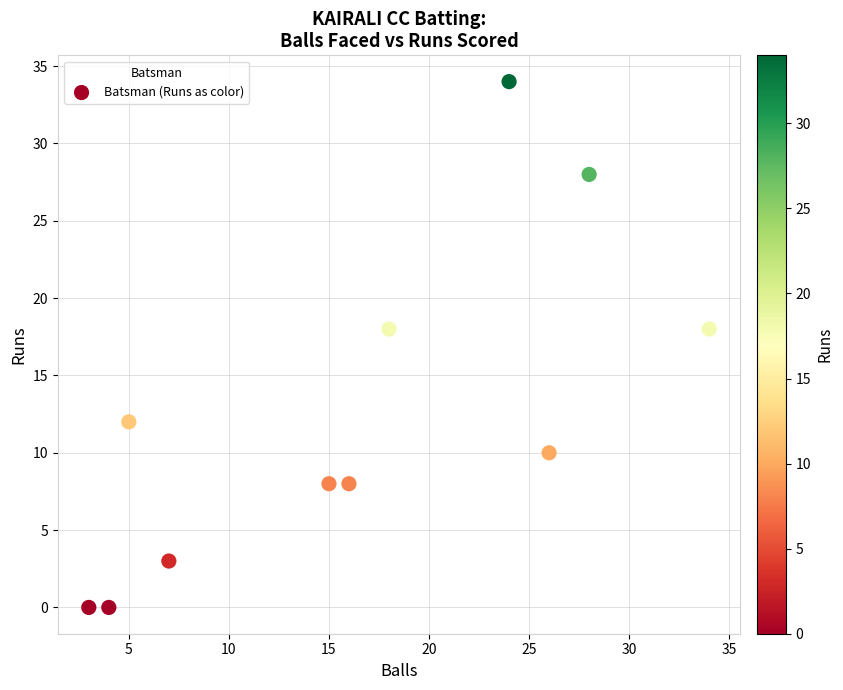

What is the range of X values (max minus min)?

31